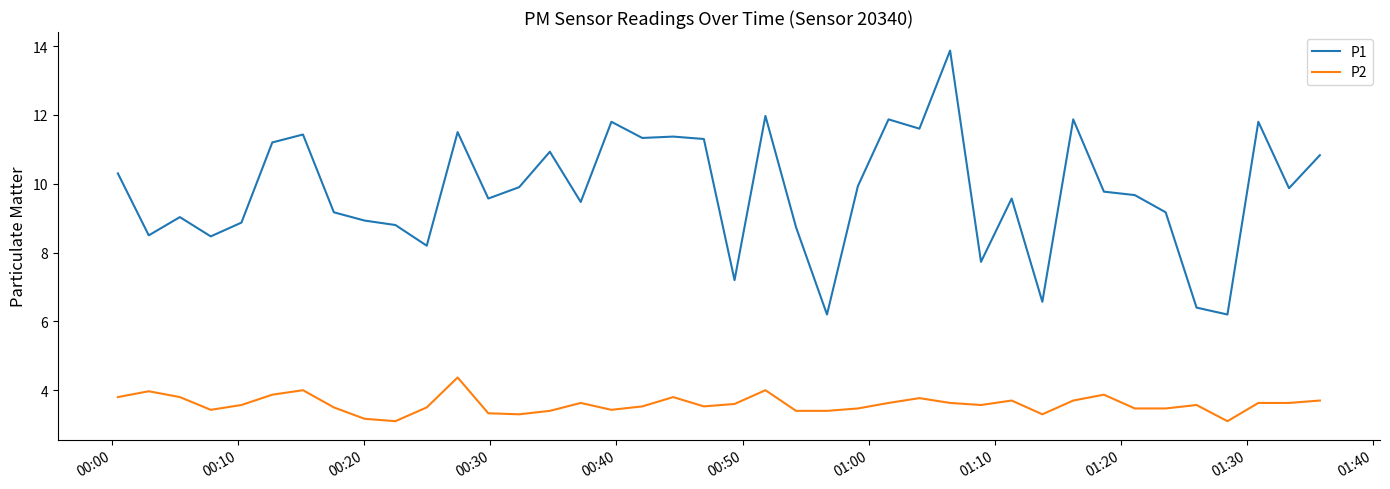

How many lines are shown in the chart?

2